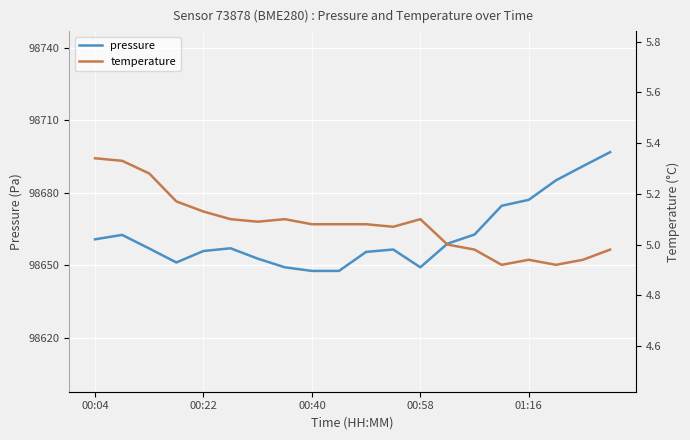

True or false: pressure has more than 2 interior local peaks.

True